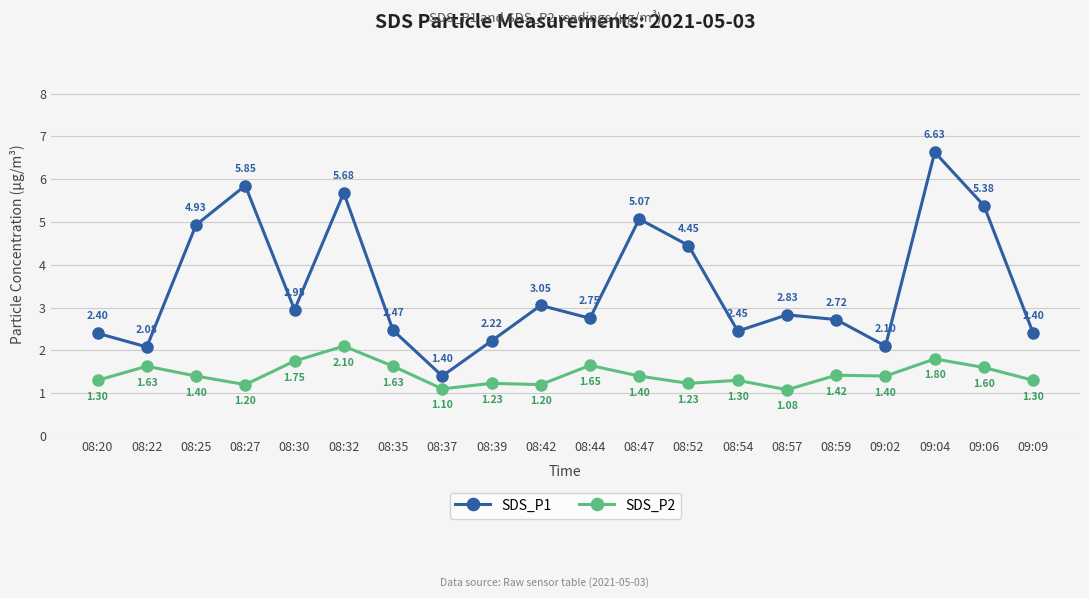

Rank the series by their average value, from highest to lowest.

SDS_P1, SDS_P2